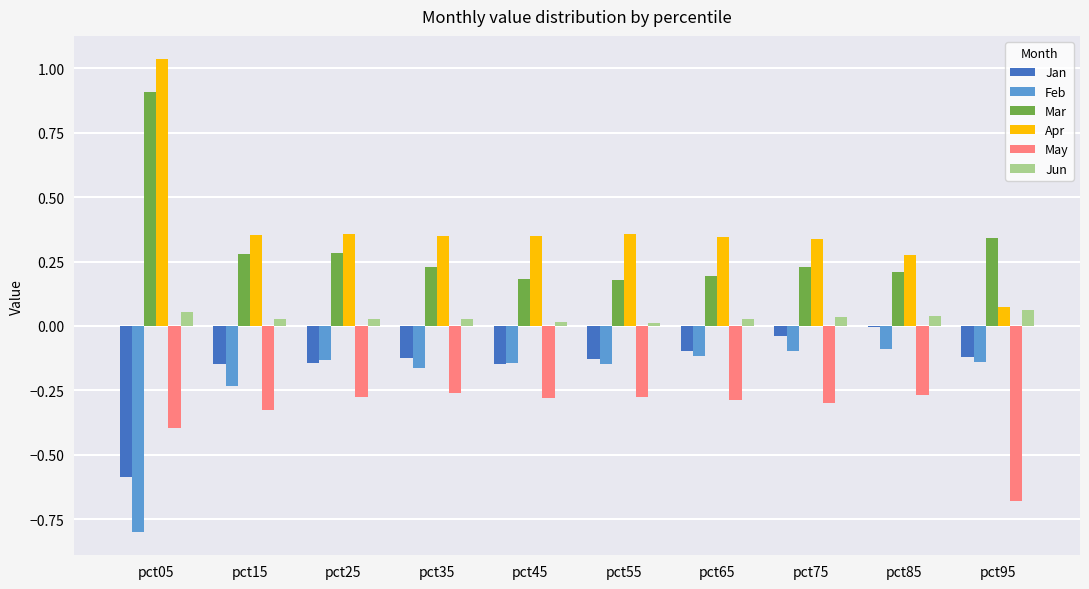

Is the value of Jan at pct75 greater than the value of Mar at pct55?

No